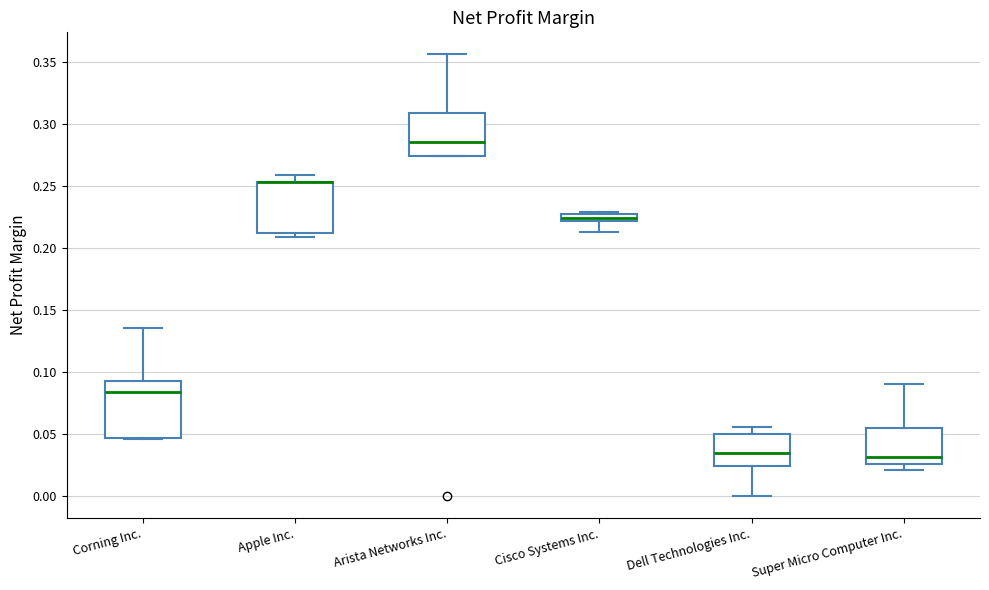

Where is the lower edge of the box for Cisco Systems Inc. on the y-axis? The values are not printed on the chart, so give them approximately, as read against the axis.

0.220